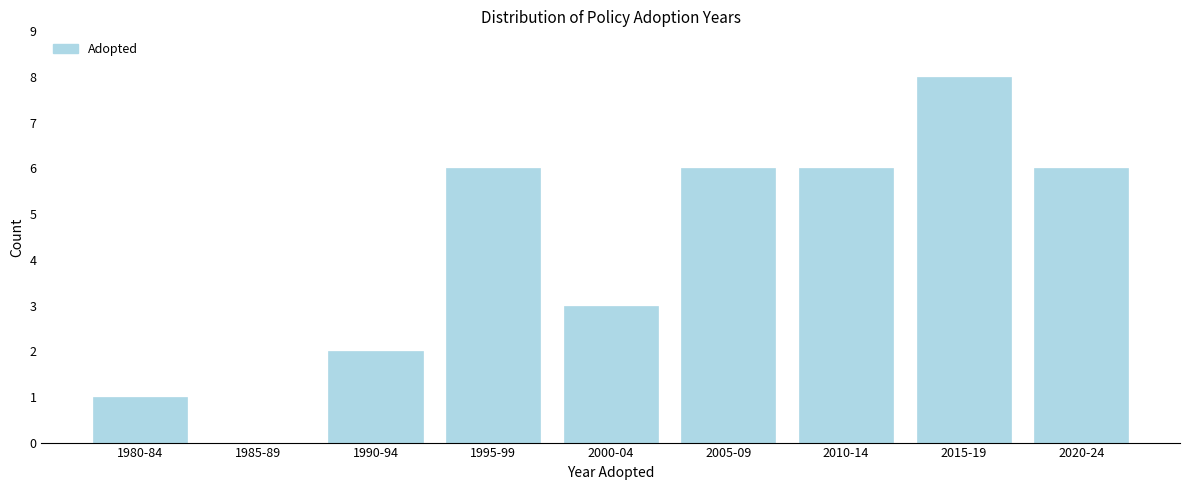

Reading right to left, what are all the values shown in this chart?

2020-24=6	2015-19=8	2010-14=6	2005-09=6	2000-04=3	1995-99=6	1990-94=2	1985-89=0	1980-84=1